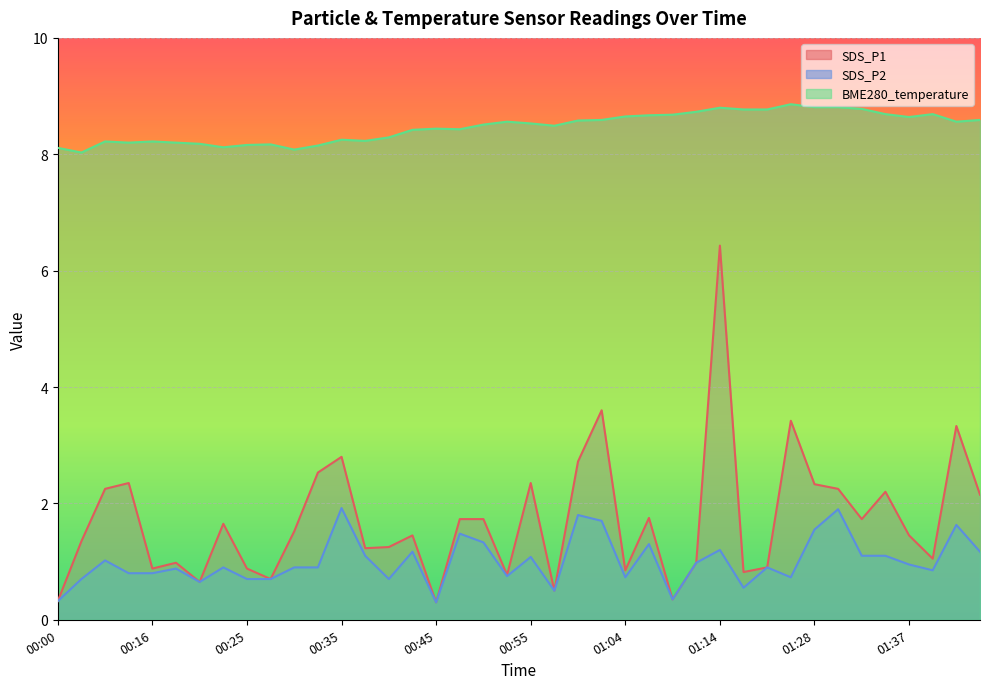

True or false: BME280_temperature and SDS_P1 intersect in this chart.

False